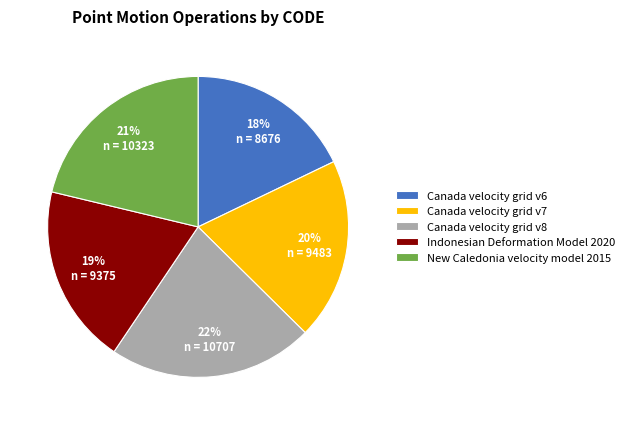

Is there any slice that represents more than half of the pie?

No